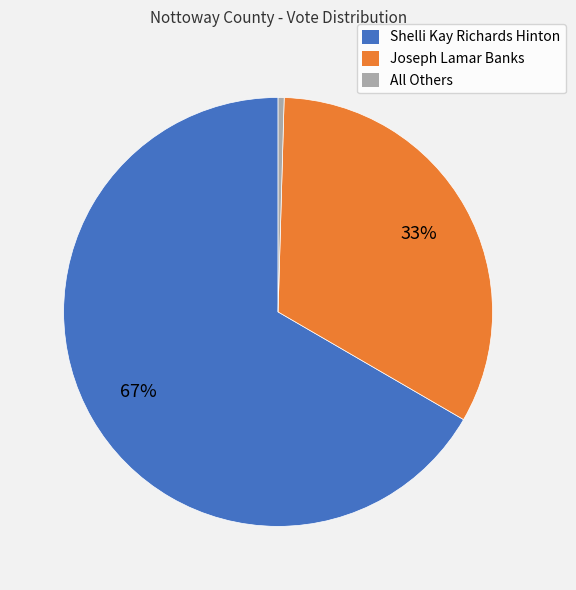

Approximately how many times larger is the value at Joseph Lamar Banks compared to Shelli Kay Richards Hinton?

0.5